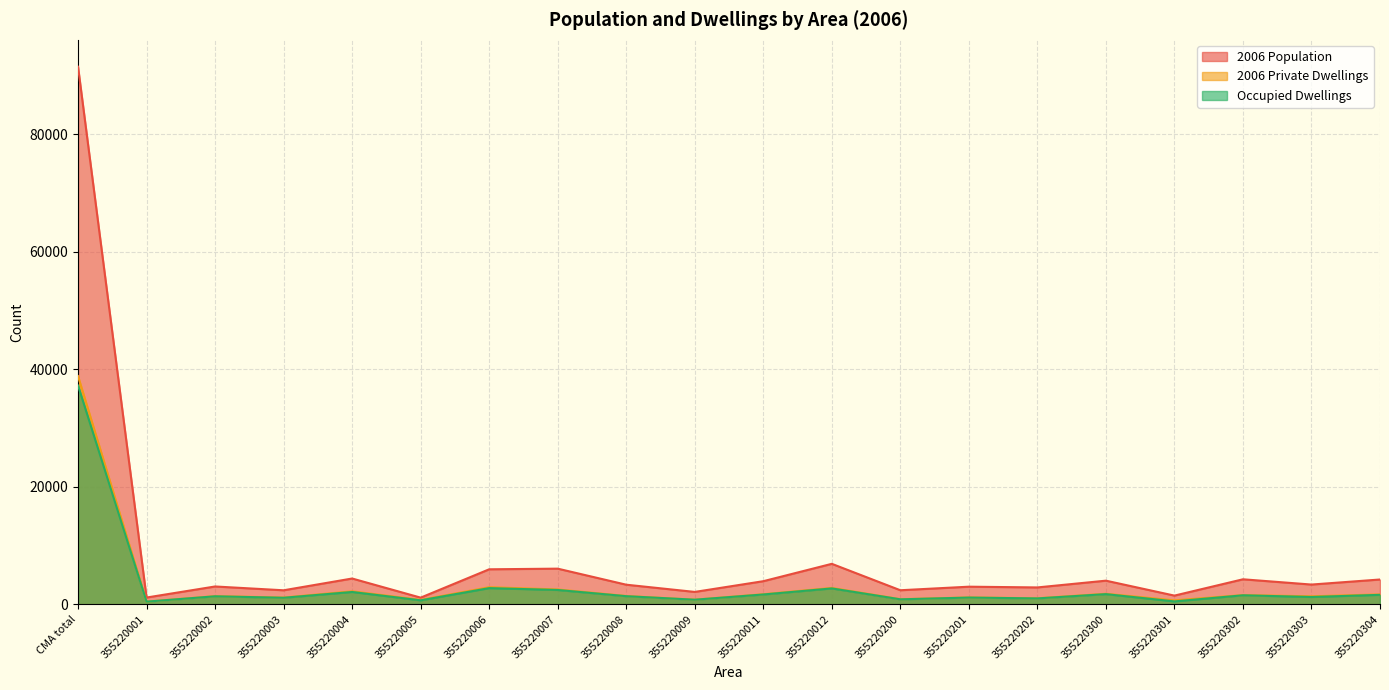

How many categories are shown in the chart?

20